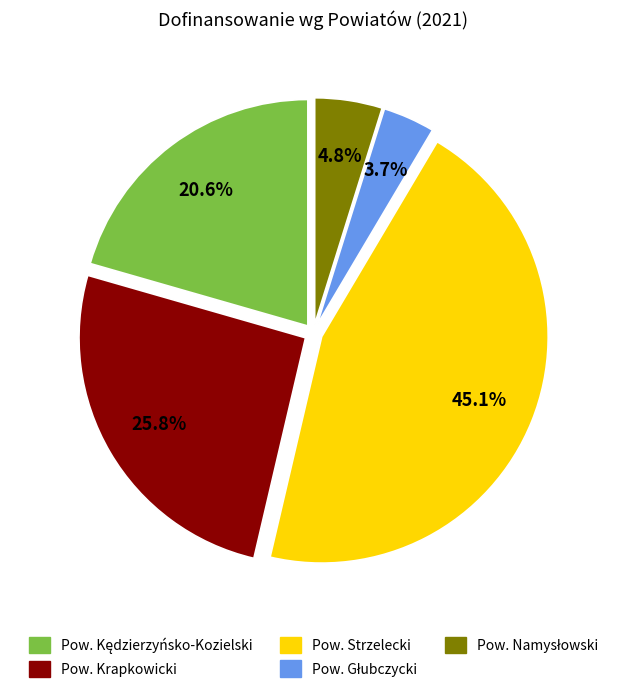

How many slices are in this pie chart?

5